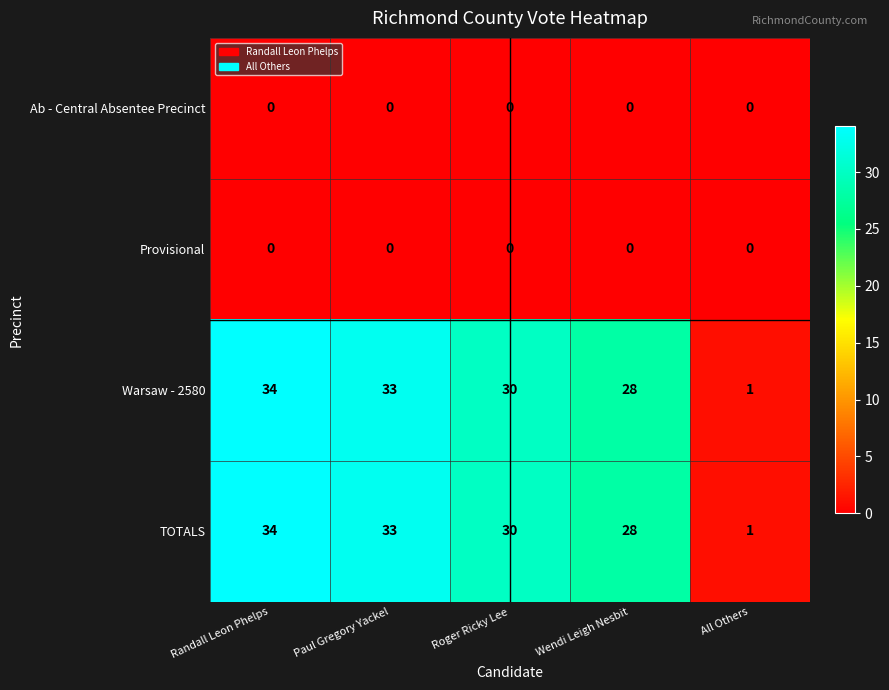

How many distinct data groups are displayed?

4